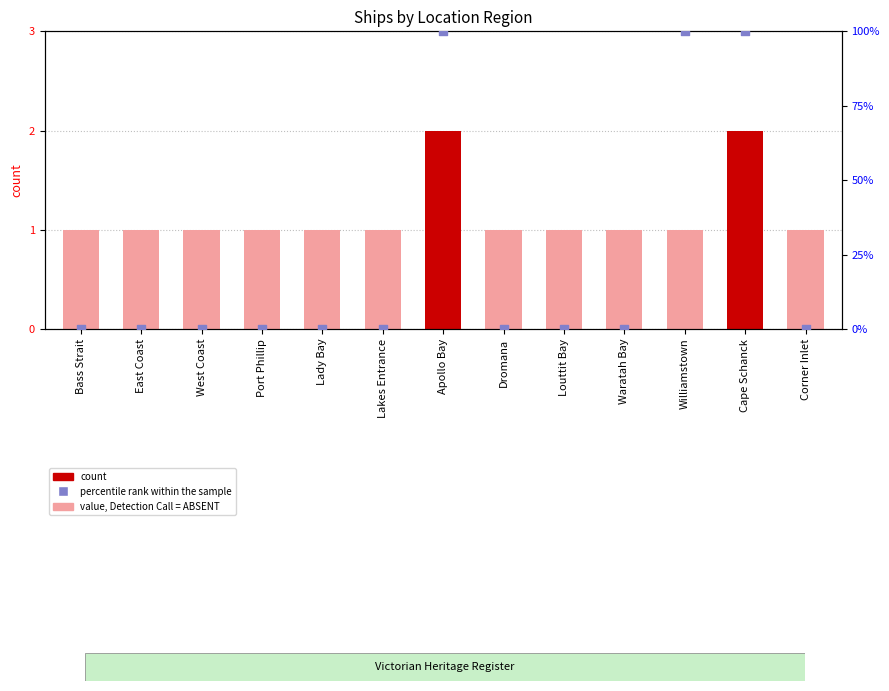

What is the total value across all series at Cape Schanck?

102